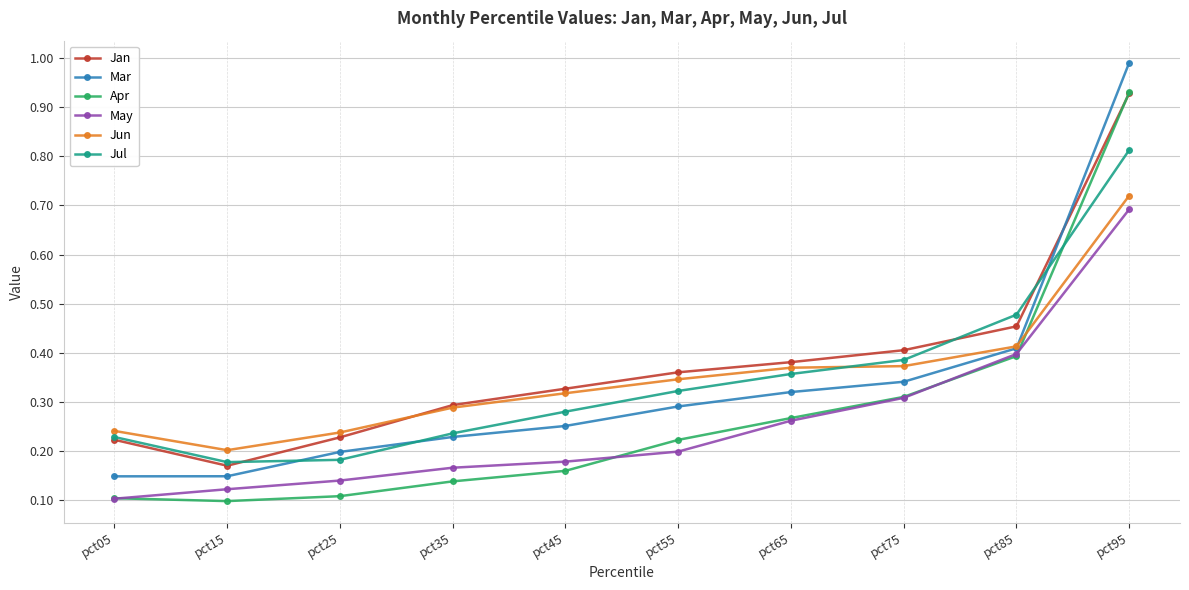

Which series ends up on top after the final intersection of Apr and Jun?

Apr